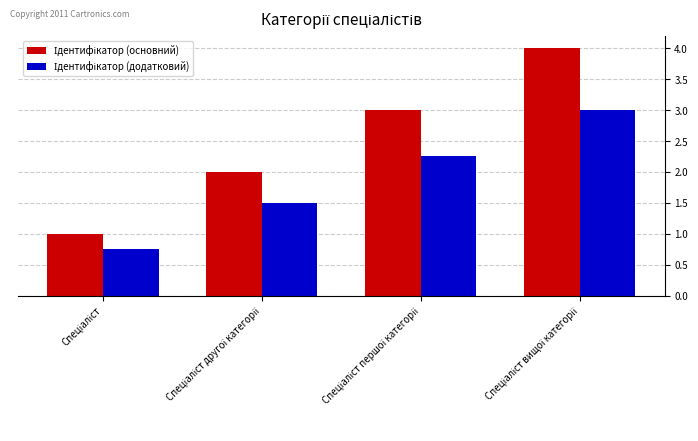

Are the bars horizontal?

No